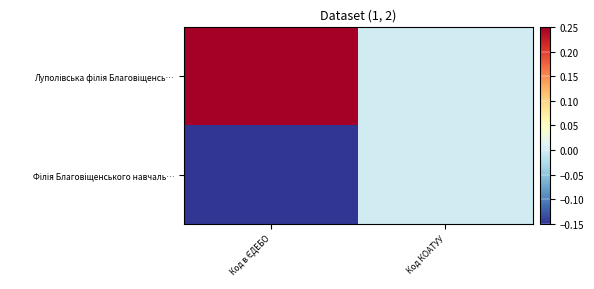

What is the smallest value displayed?

-0.1